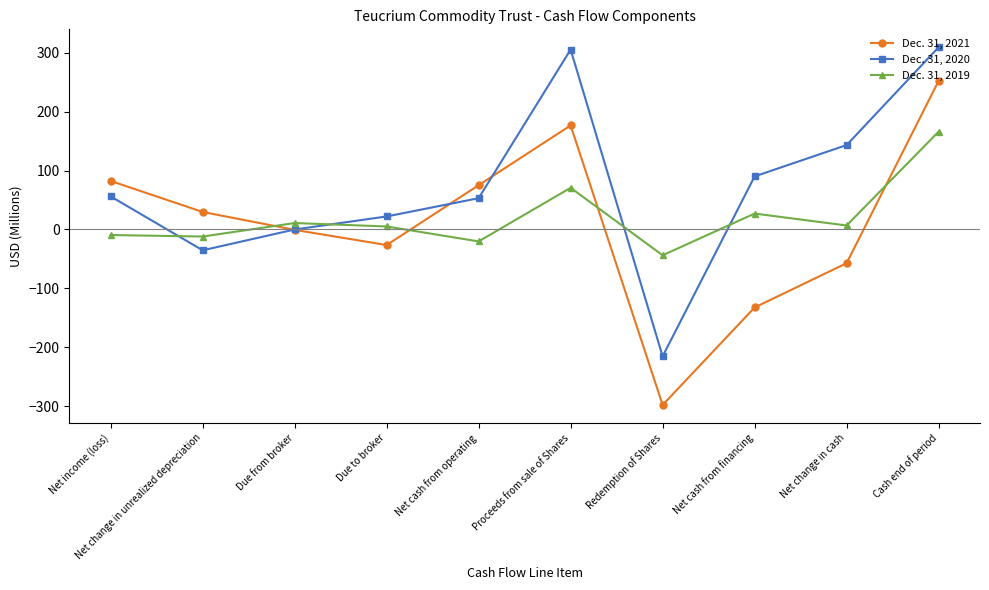

Does the chart have visible grid lines?

No